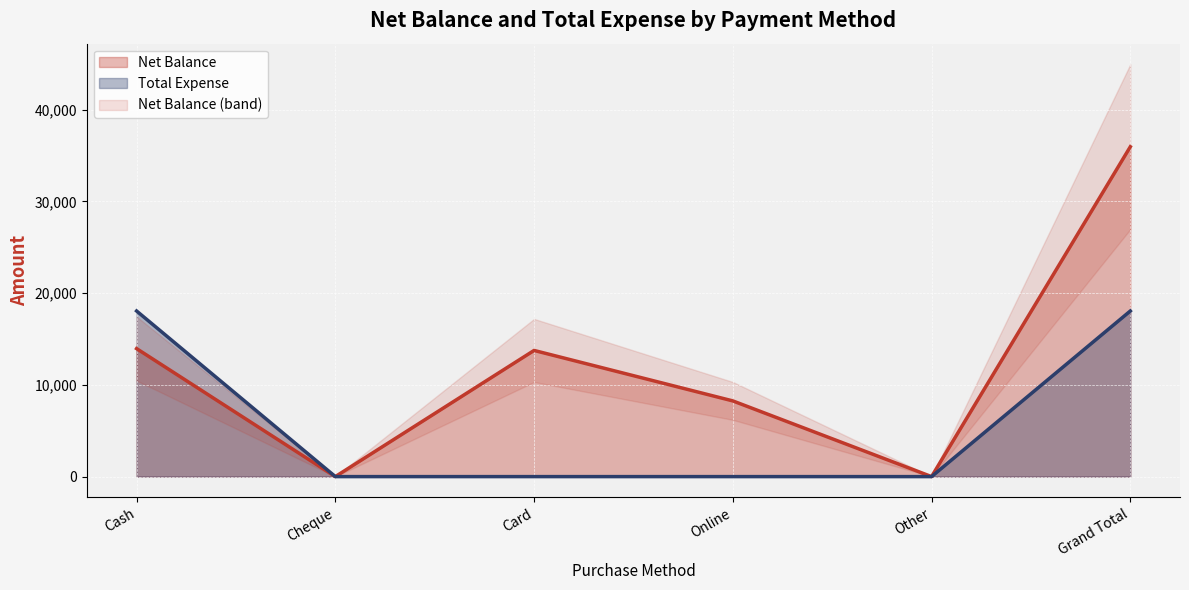

In Net Balance, how many points are higher than both neighbors (excluding endpoints)?

1